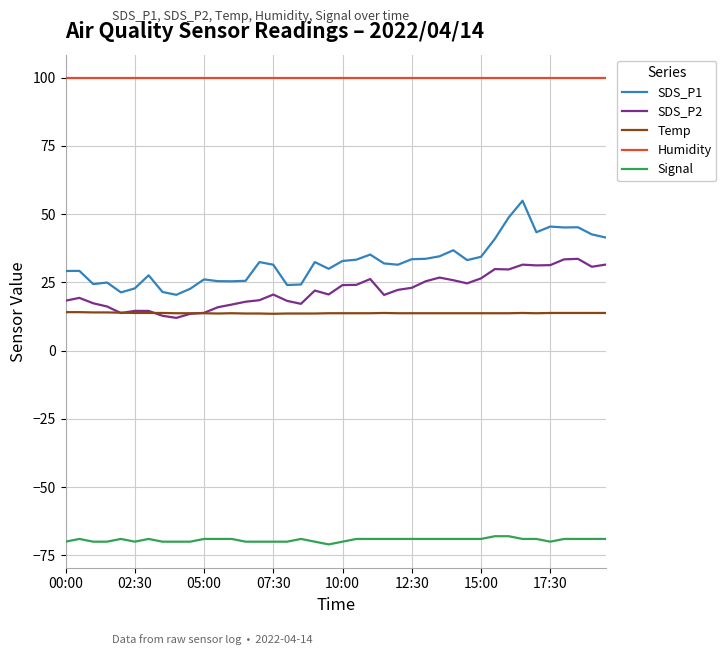

What is the maximum value for Temp?

14.1